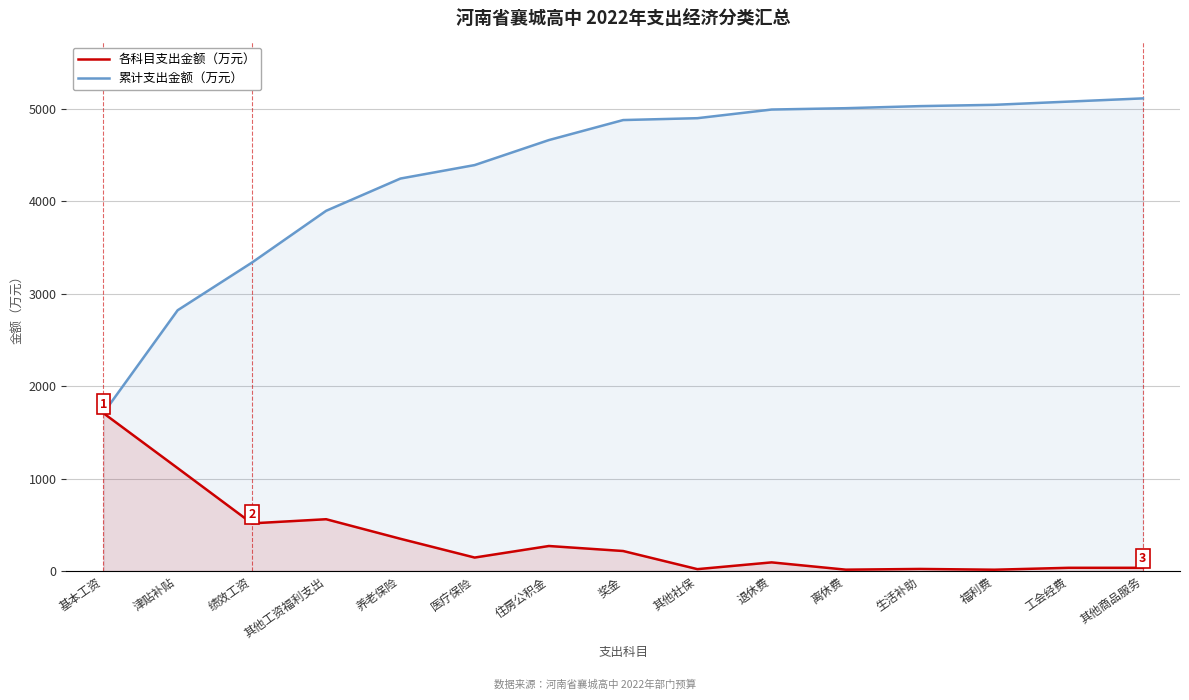

What is the average value of the 累计支出金额（万元） series?

4342.3